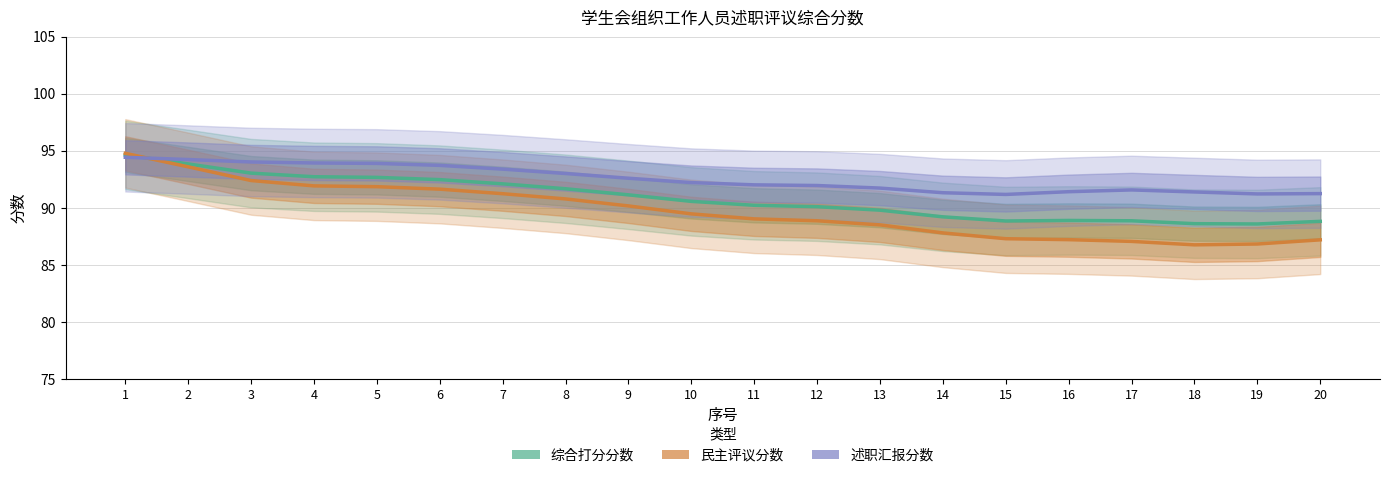

At which label does 民主评议分数 first exceed 89?

1